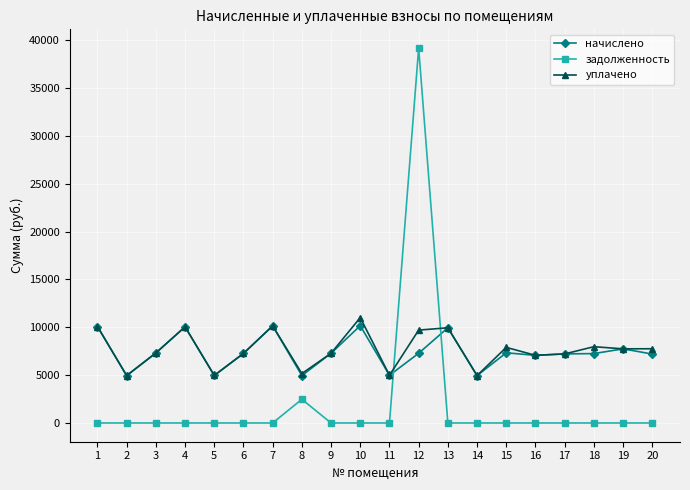

At how many categories does at least one series exceed 2807?

20